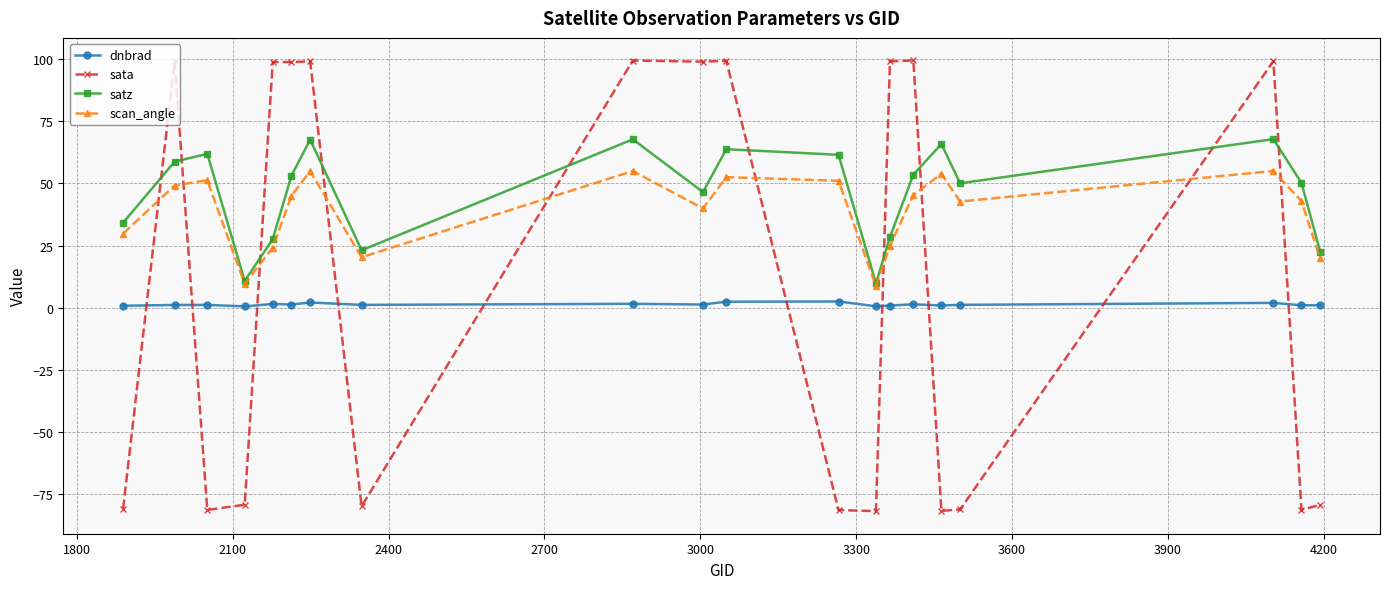

List the series in order of their peak value, lowest first.

dnbrad, scan_angle, satz, sata